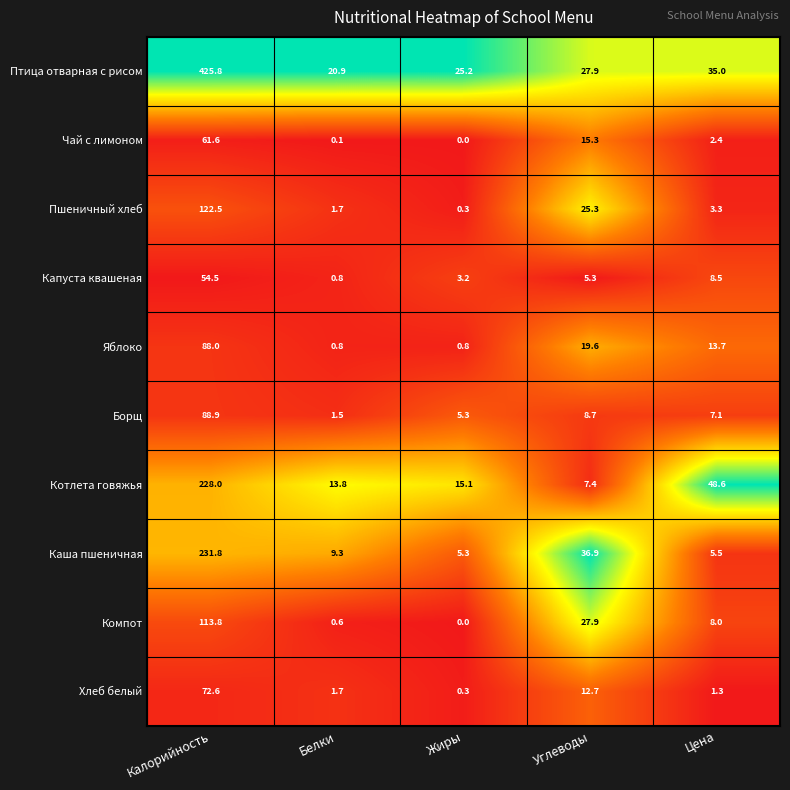

What is the maximum value shown in the chart?

425.8